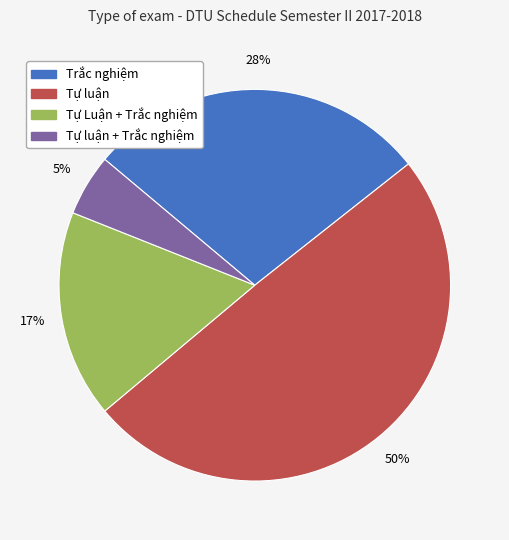

To the nearest percent, what is the average slice percentage?

25%